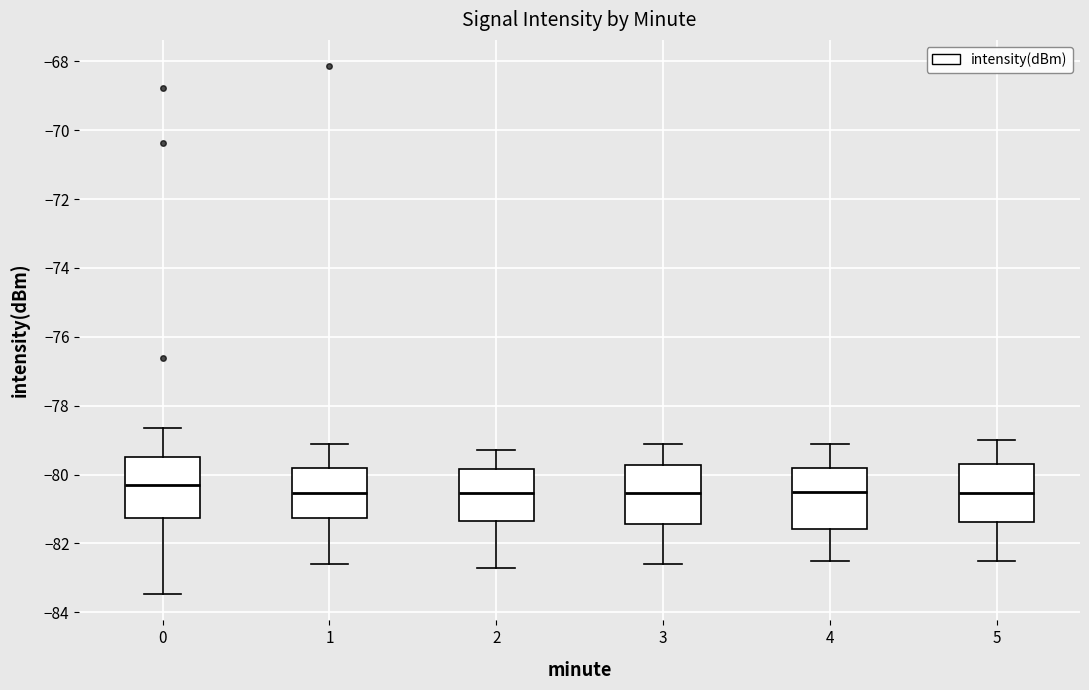

Reading left to right, read every box against the y-axis: the position of its median line, the range the box covers, and the ends of its whiskers. The values are not printed on the chart, so give them approximately, as read against the axis.

0: median -80.2, box -81.2 to -79.4, whiskers -83.4 to -78.6
1: median -80.6, box -81.2 to -79.8, whiskers -82.6 to -79.2
2: median -80.6, box -81.4 to -79.8, whiskers -82.6 to -79.2
3: median -80.6, box -81.4 to -79.8, whiskers -82.6 to -79.0
4: median -80.4, box -81.6 to -79.8, whiskers -82.4 to -79.0
5: median -80.6, box -81.4 to -79.6, whiskers -82.4 to -79.0